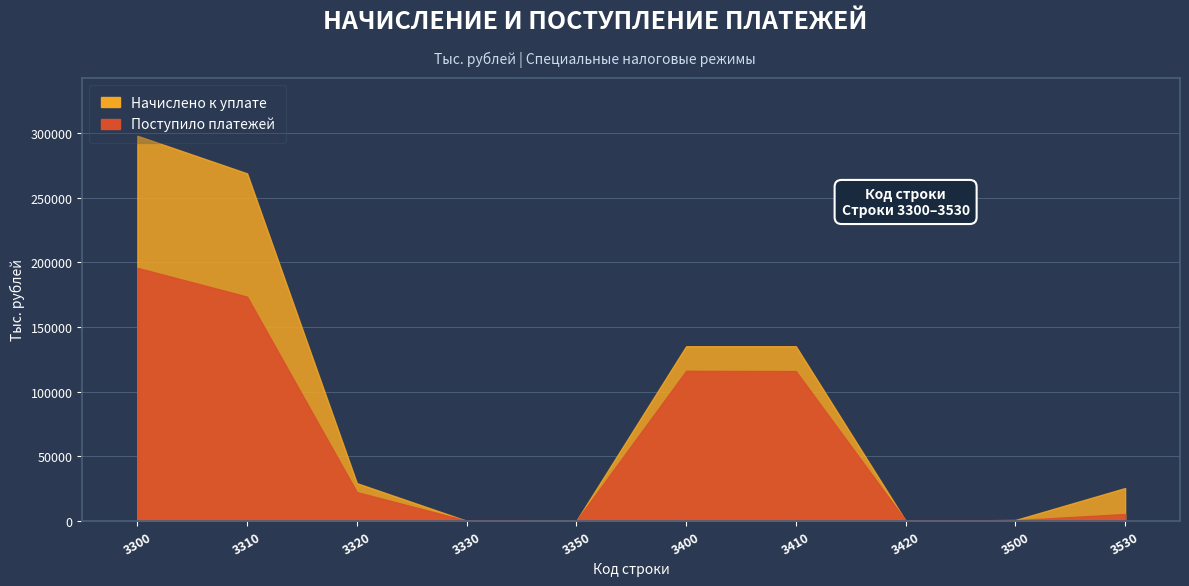

What is the sum of all Начислено к уплате values?

891751